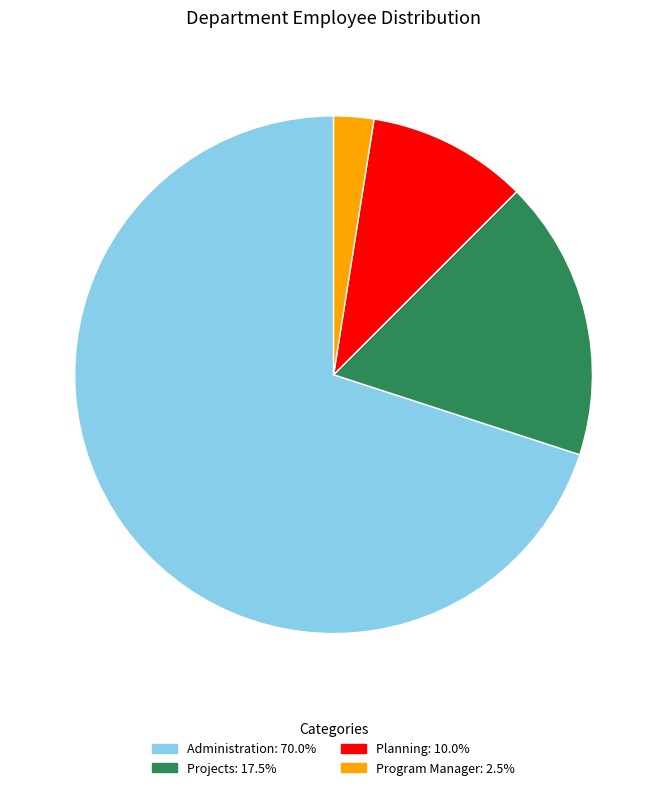

Approximately how many times larger is the value at Planning: 10.0% compared to Projects: 17.5%?

0.6